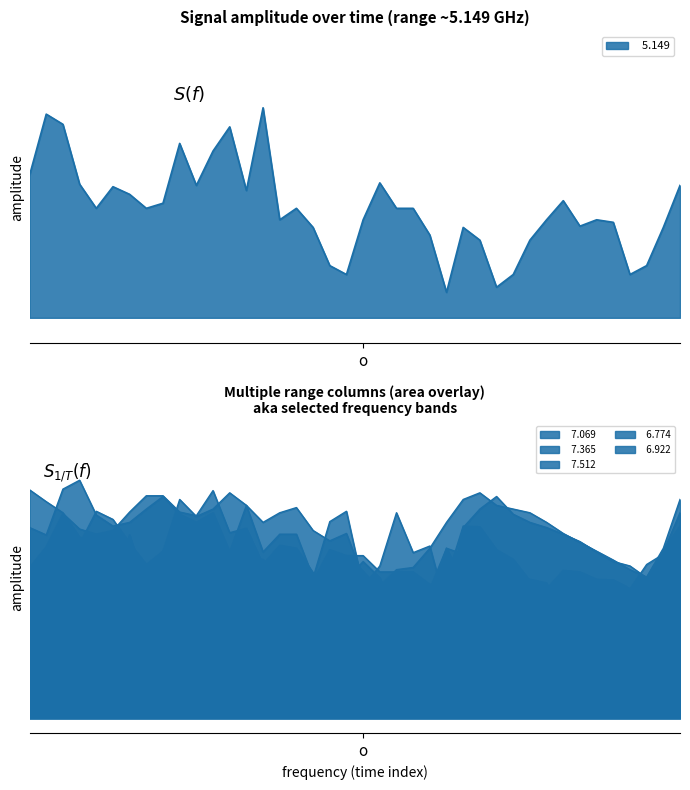

How many values in the   7.512 series are below 55?

18